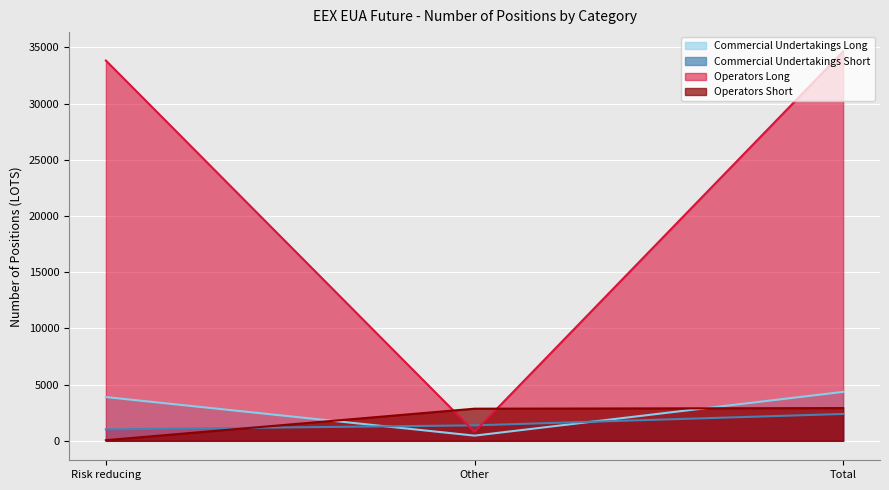

At how many categories does at least one series exceed 32758?

2